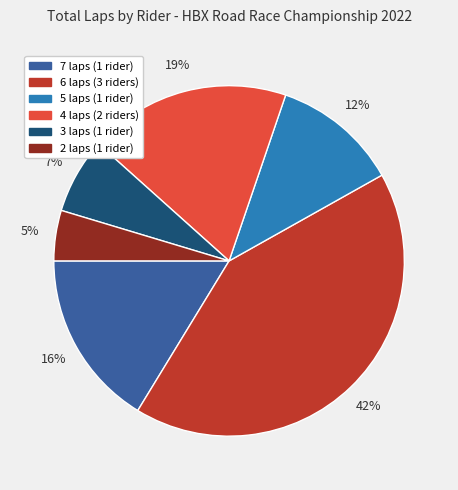

Is there any slice that represents more than half of the pie?

No